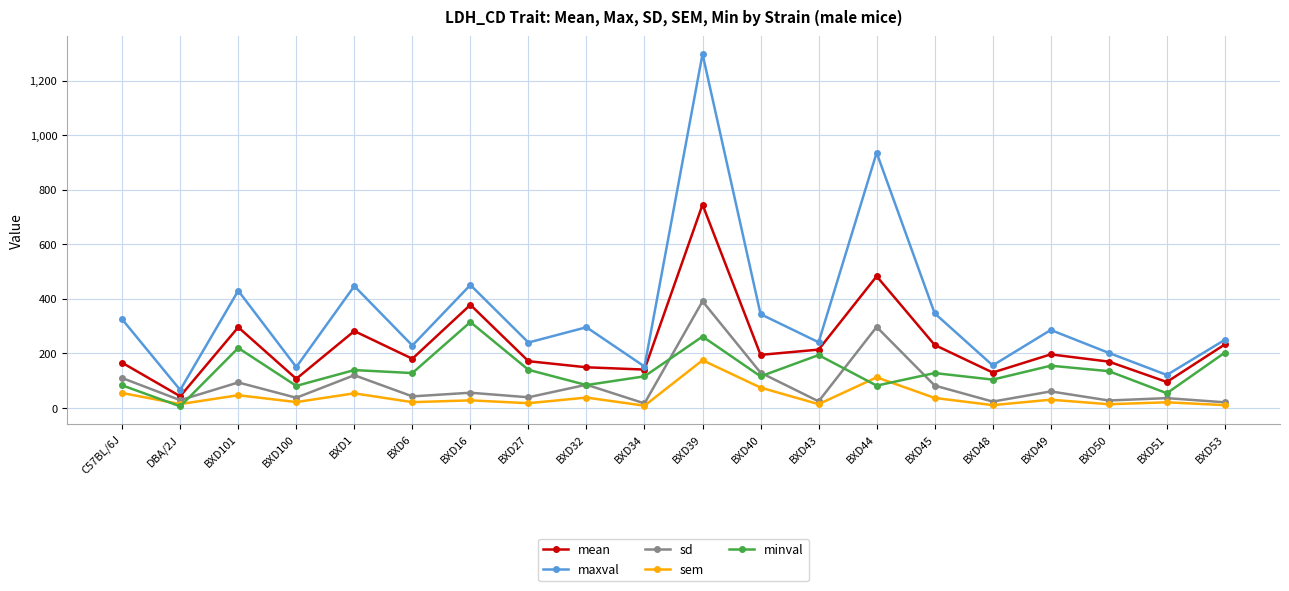

What is the sum of the mean values at BXD48 and BXD53?

363.0